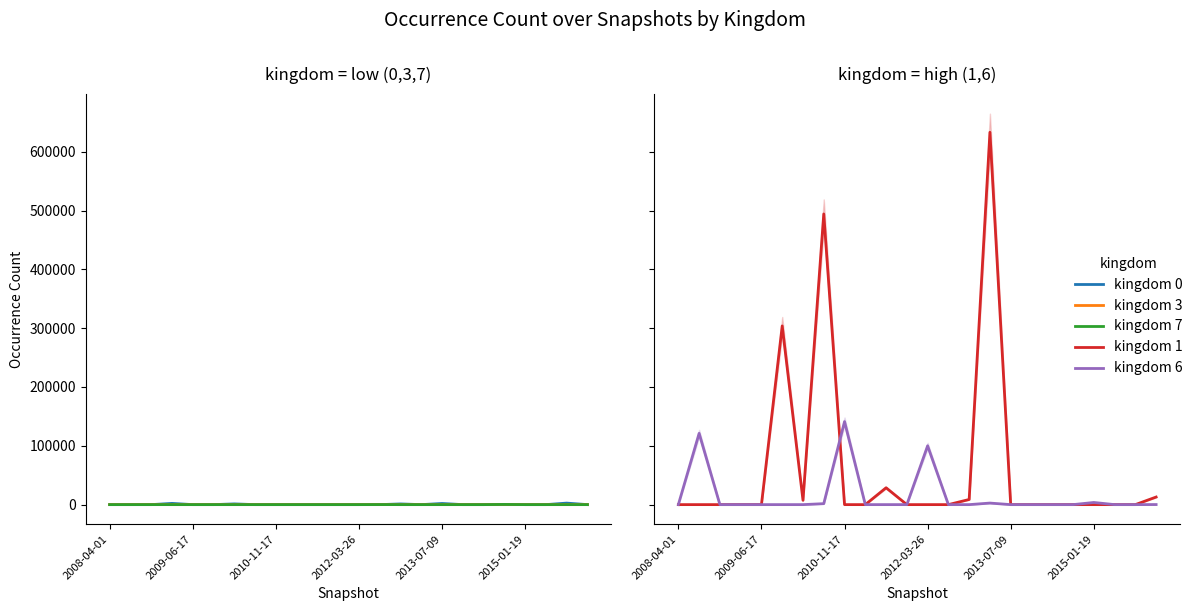

The value of kingdom 1 at 2008-04-01 is -425966. True or false?

False